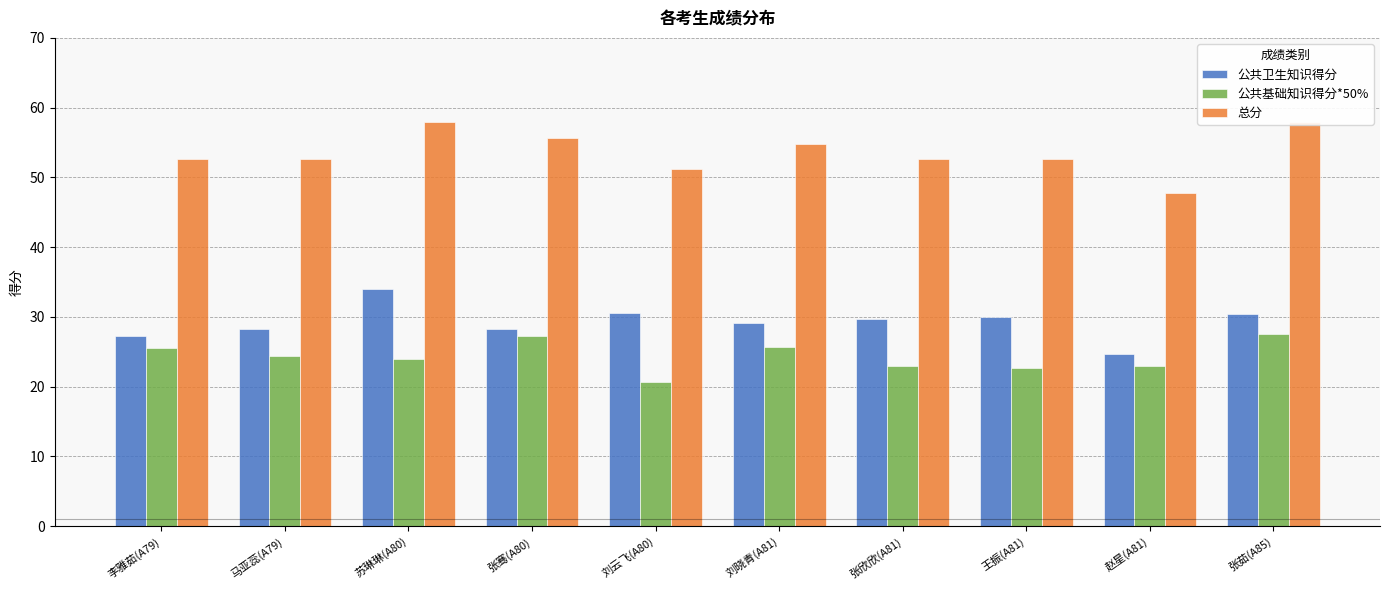

Read the 总分 value at 马亚蕊(A79).

52.6